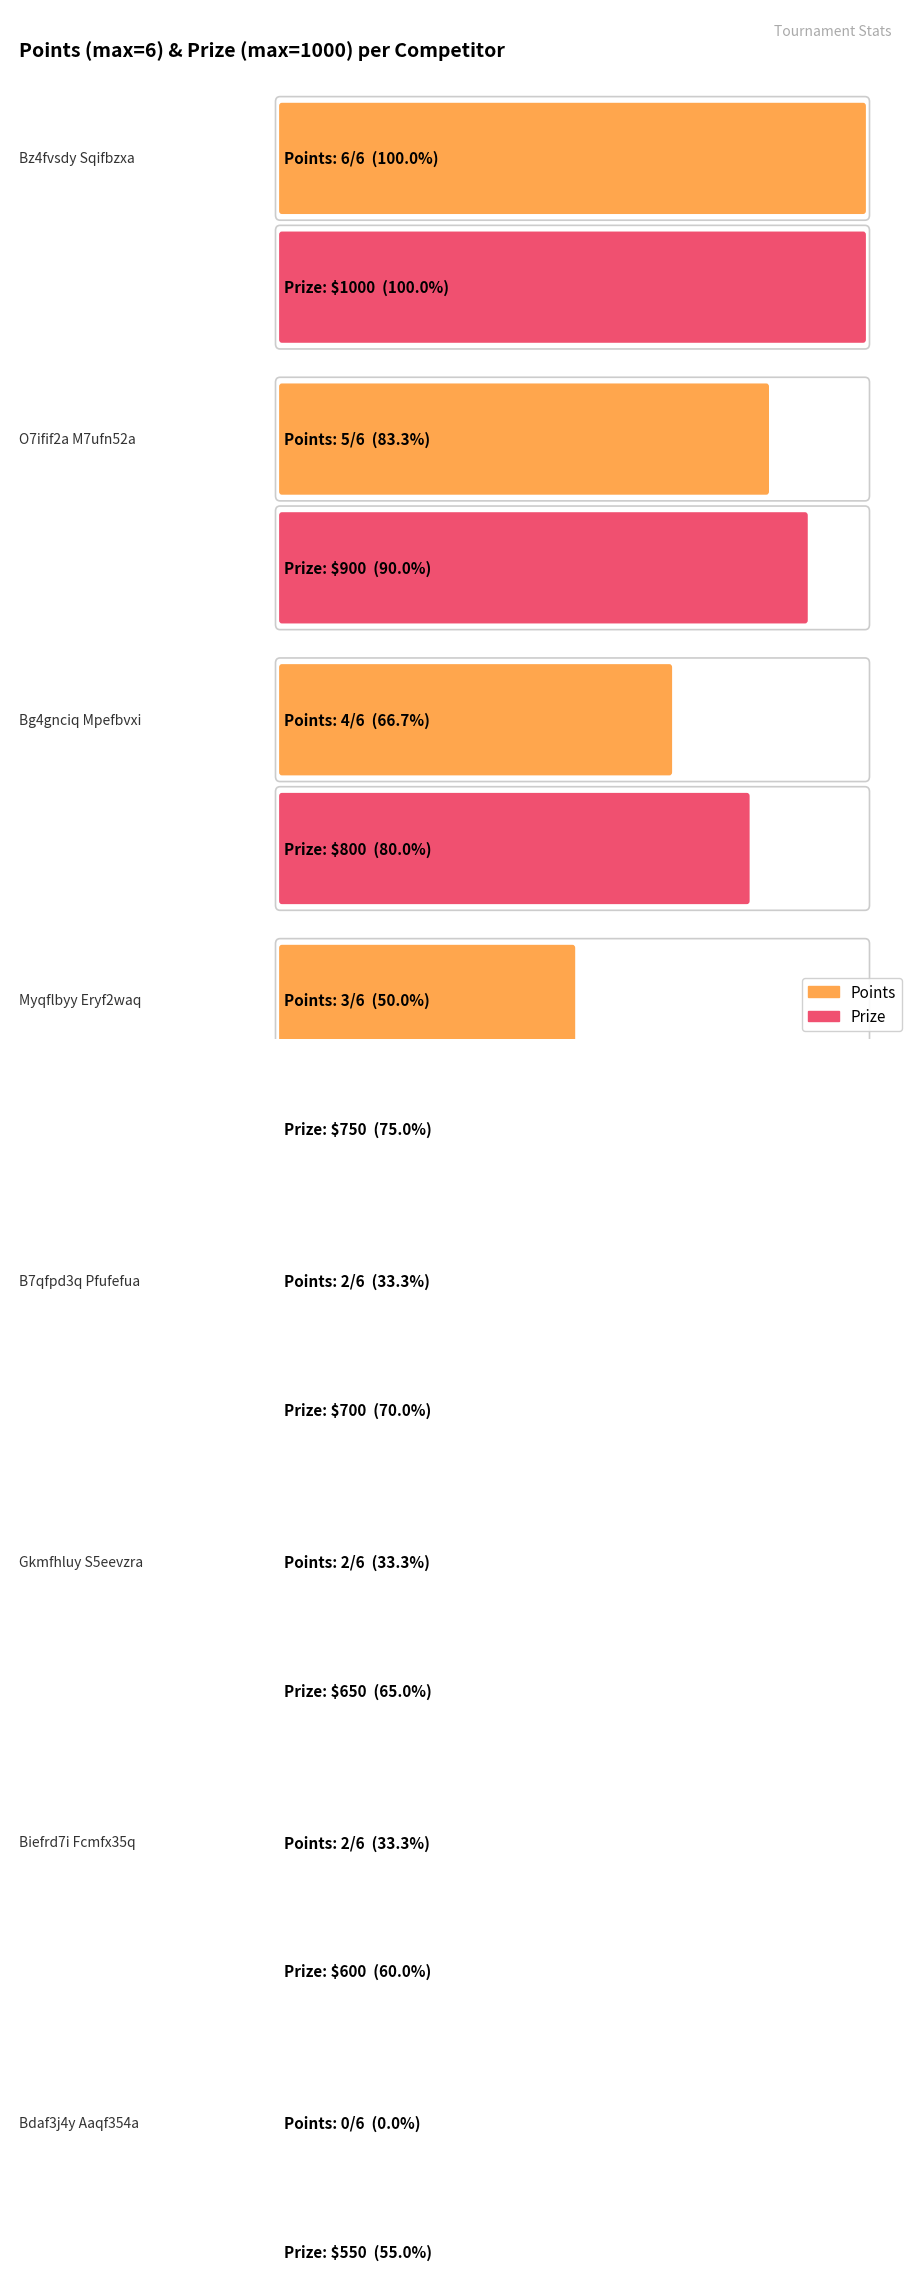

Which series has the largest total across all categories?

Prize